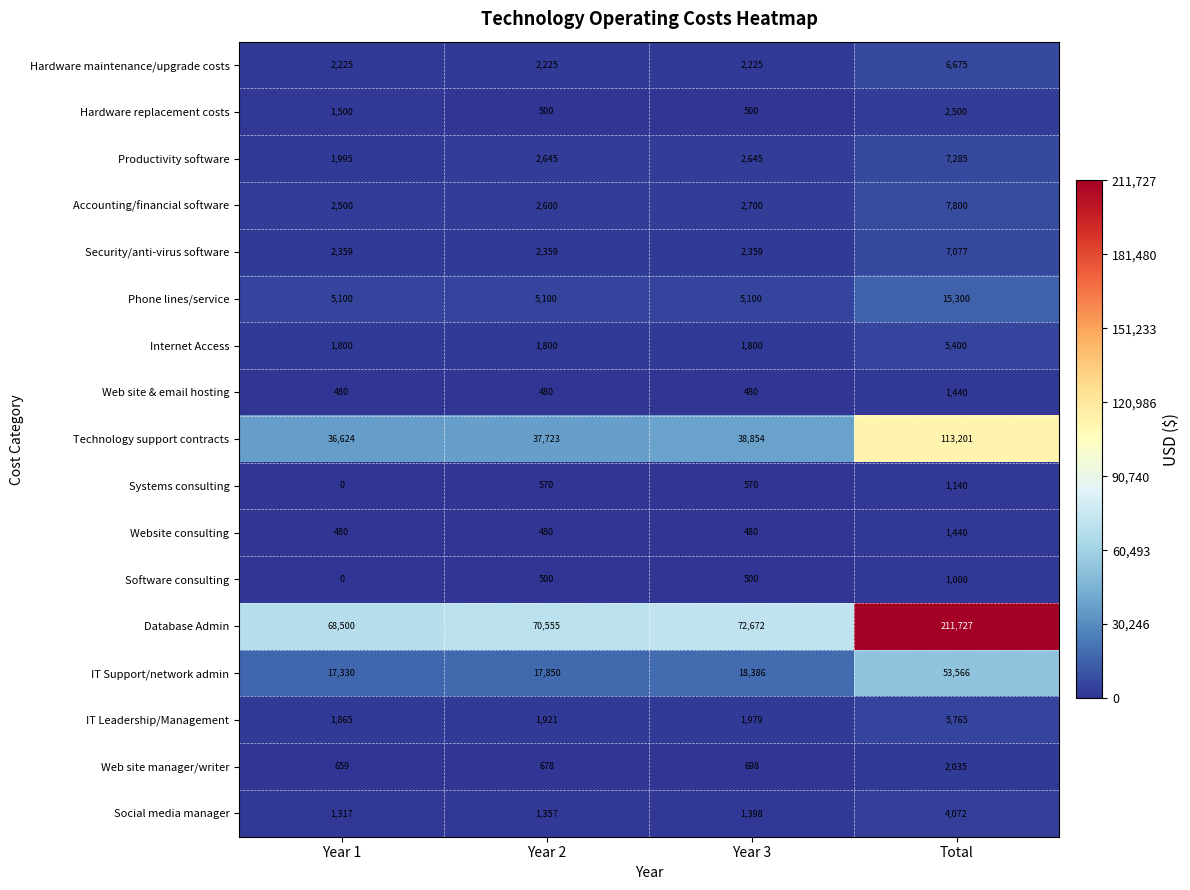

What is the sum of the Phone lines/service values at Year 2 and Year 3?

10200